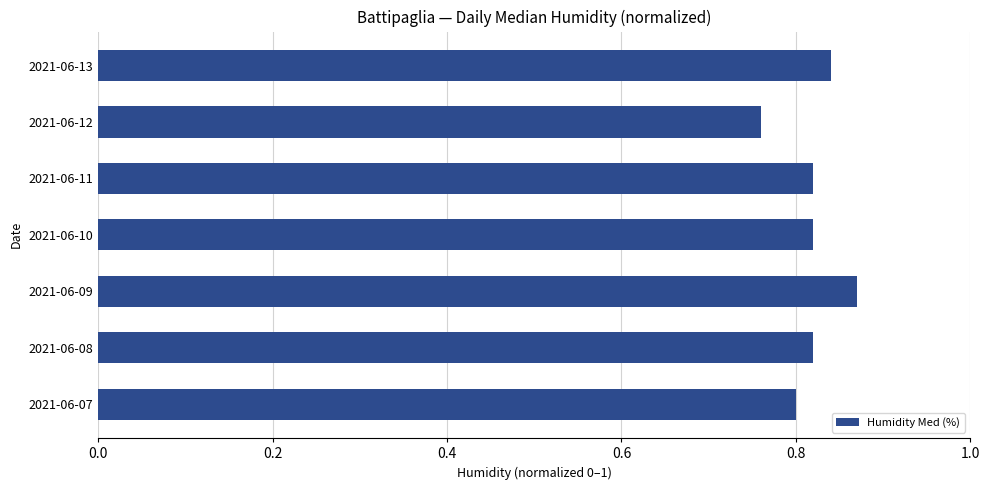

At which label is the value closest to 0?

2021-06-12